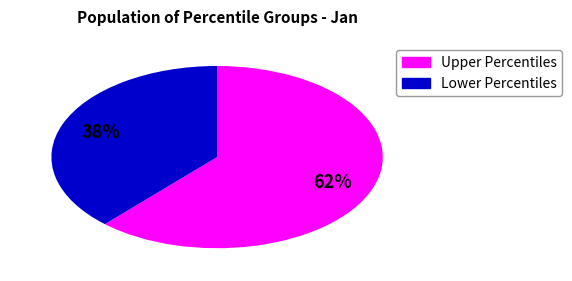

Is there a majority slice in this chart?

Yes